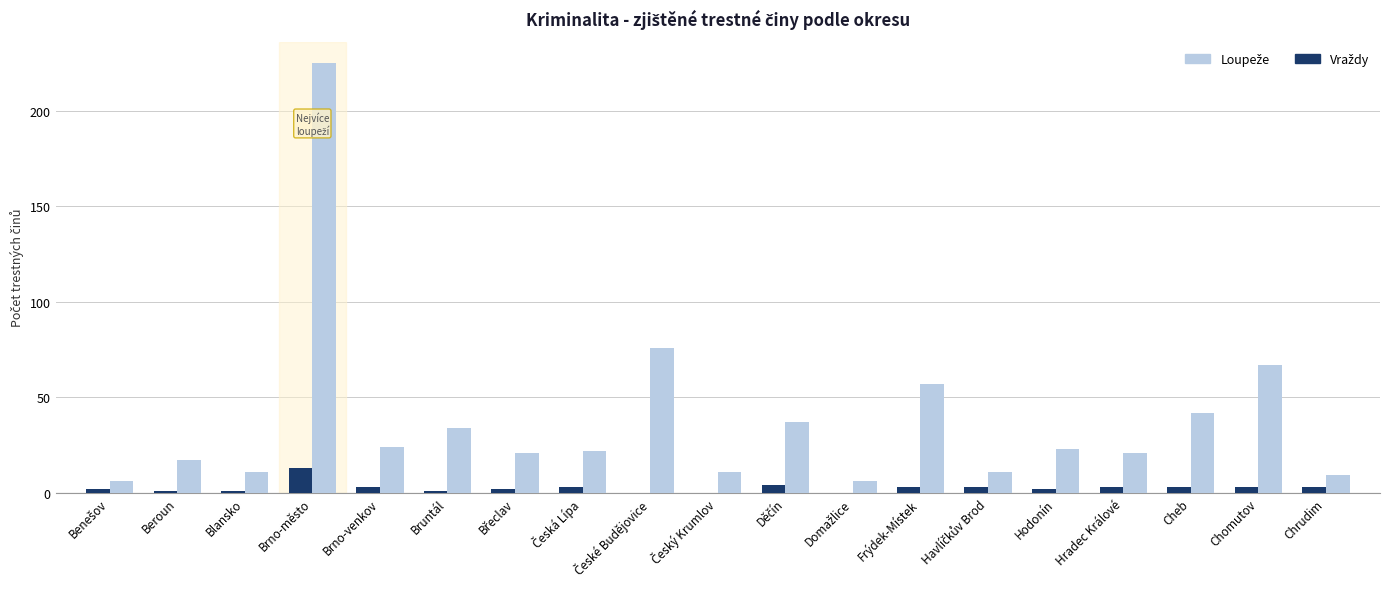

What is the greatest value displayed?

225